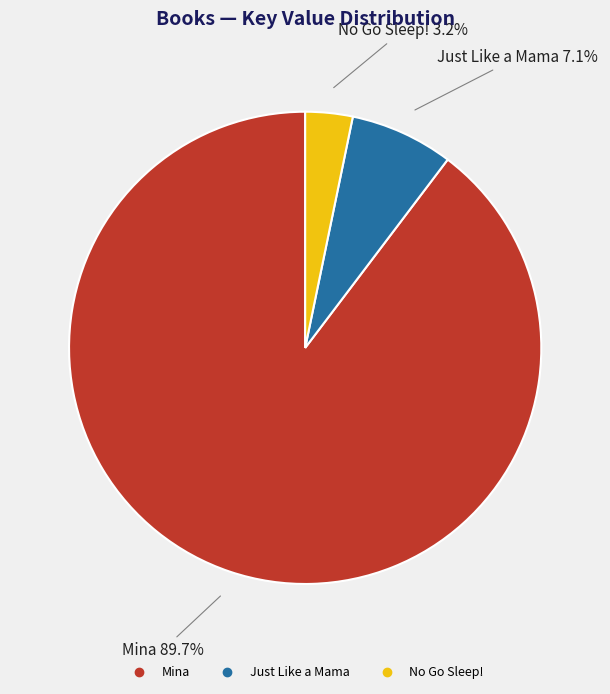

What is the total percentage of No Go Sleep! and Just Like a Mama?

10.3%